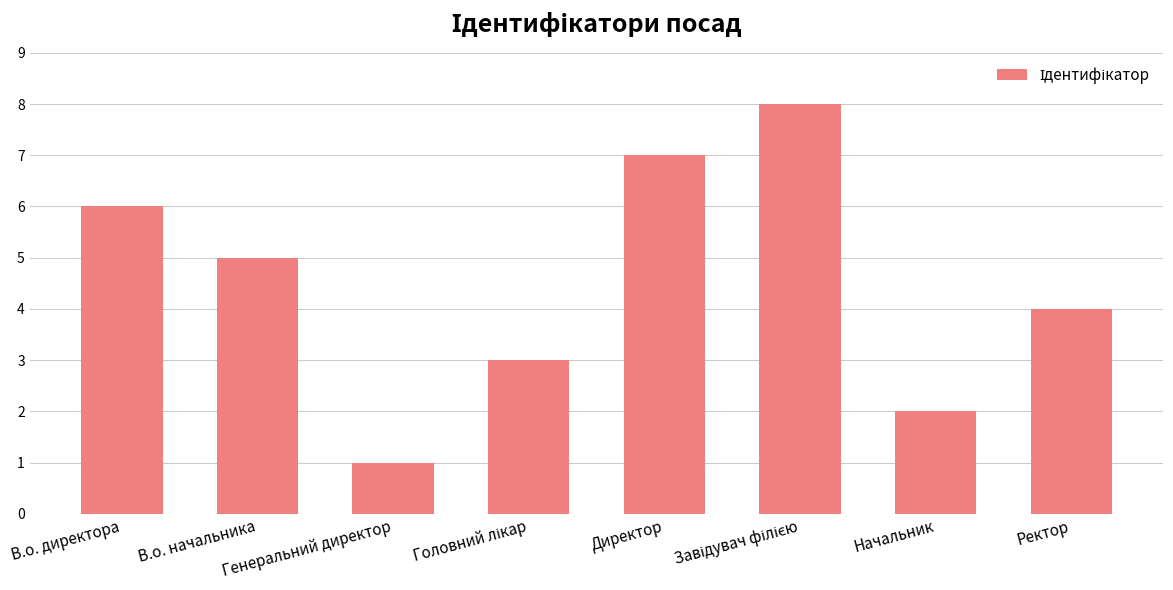

The chart shows a value of 10 at Директор. True or false?

False